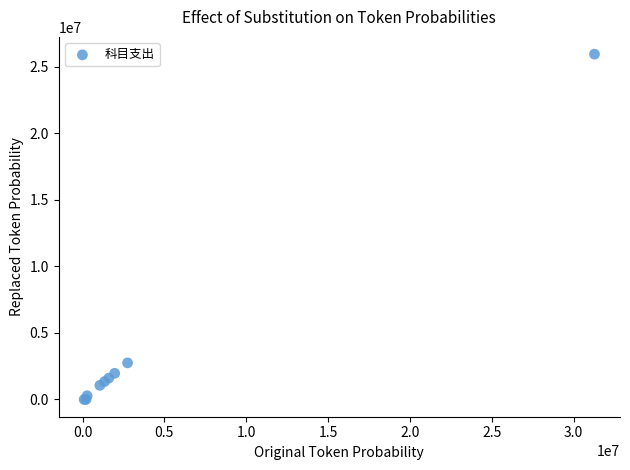

What Y value in the scatter plot is closest to 12974043?

2749492.1